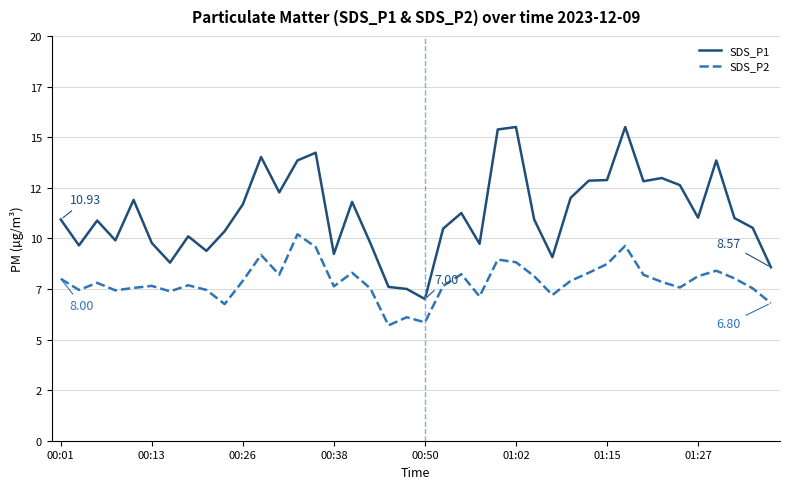

At which category is the sum across all series the highest?

31